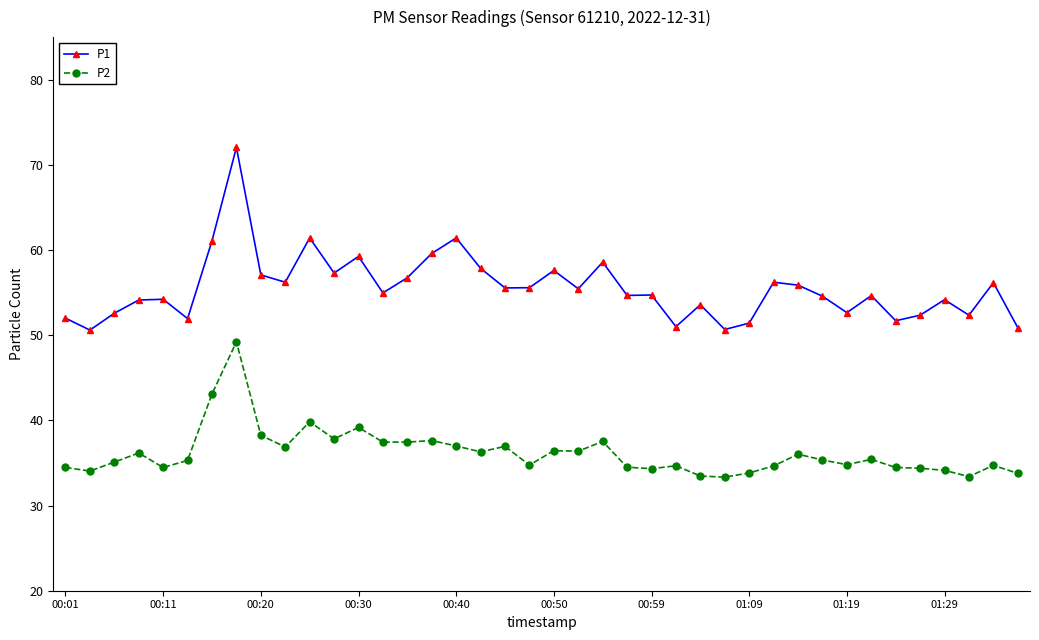

Which series has the widest spread of values?

P1